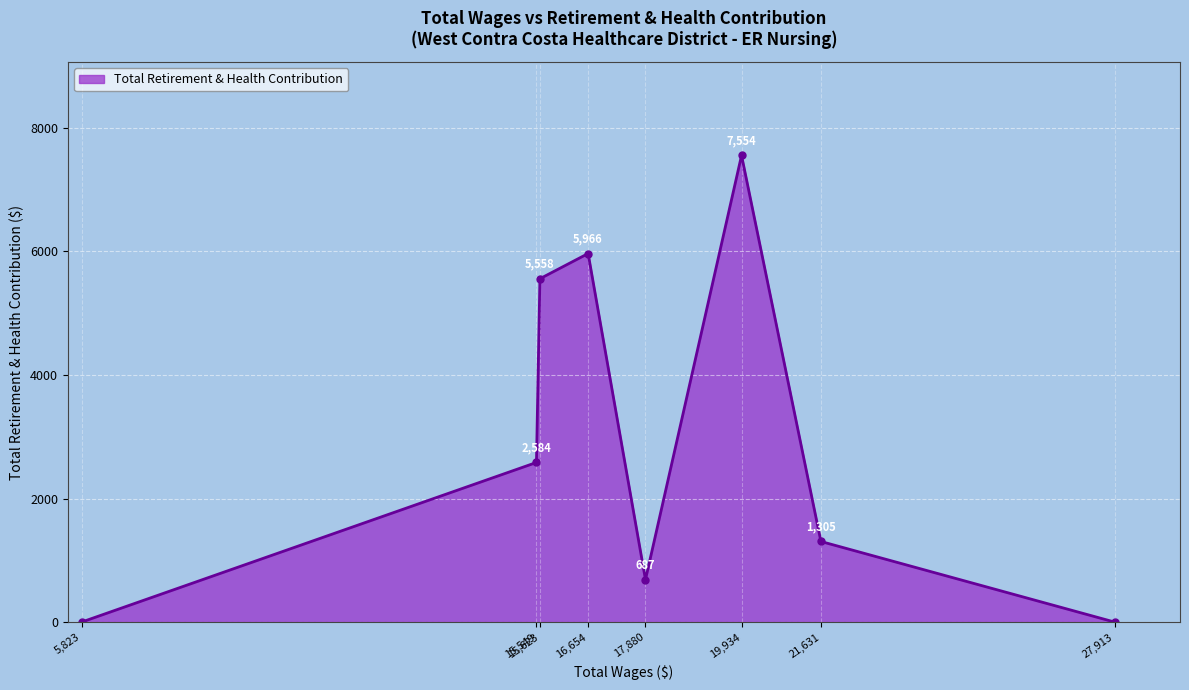

What is the average value?

2957